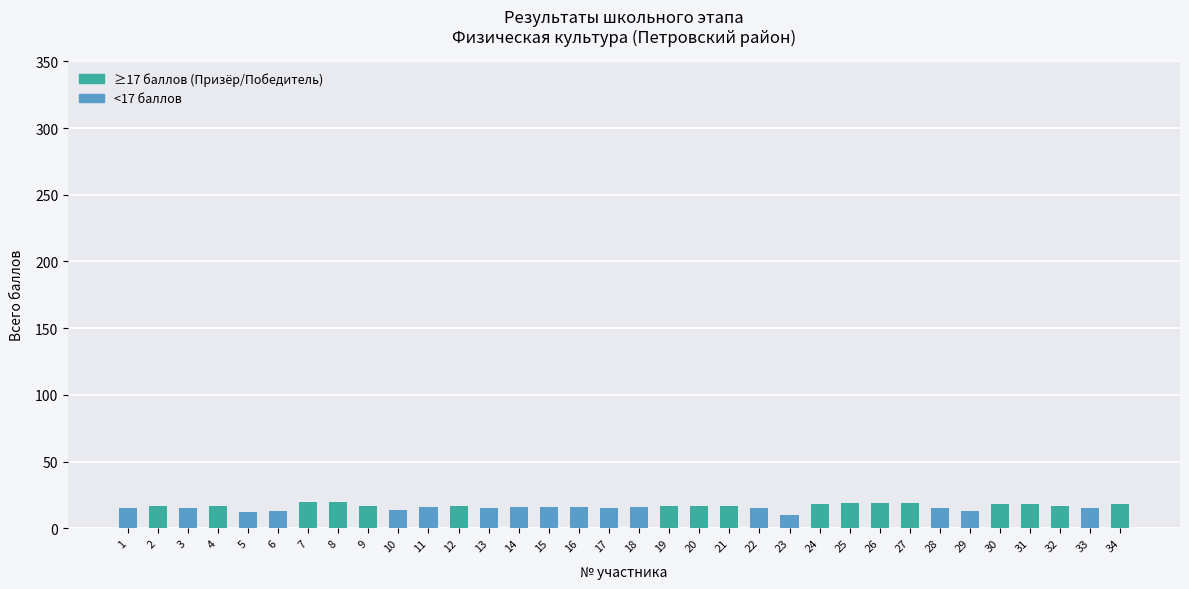

Is it true that the value at 6 is 13?

True